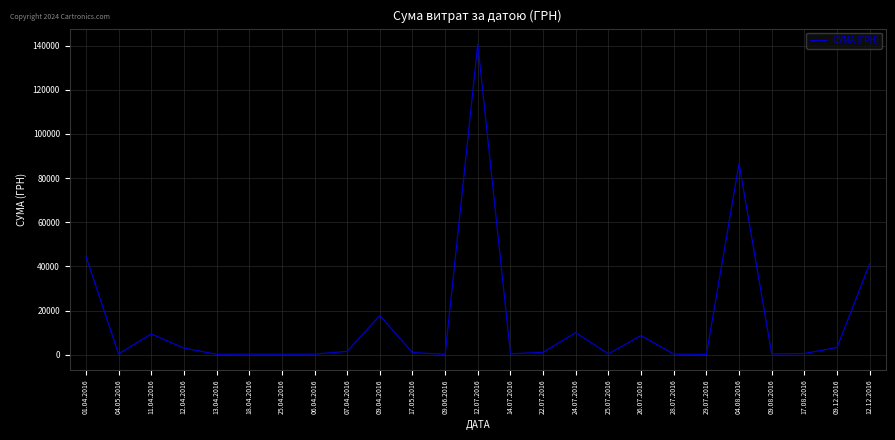

At which label is the value closest to 70401?

04.08.2016